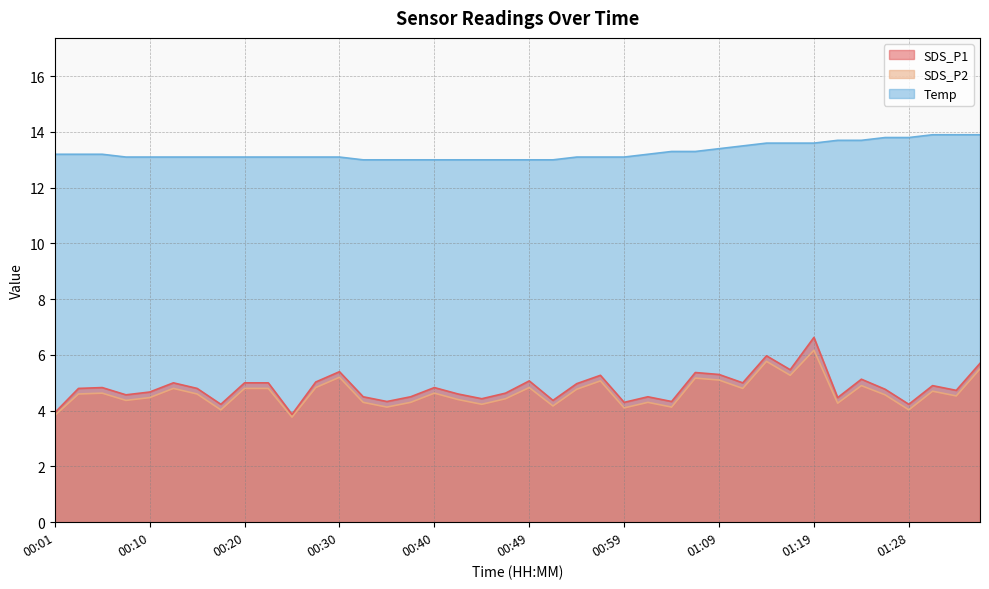

How many data points in SDS_P2 are above 4?

38